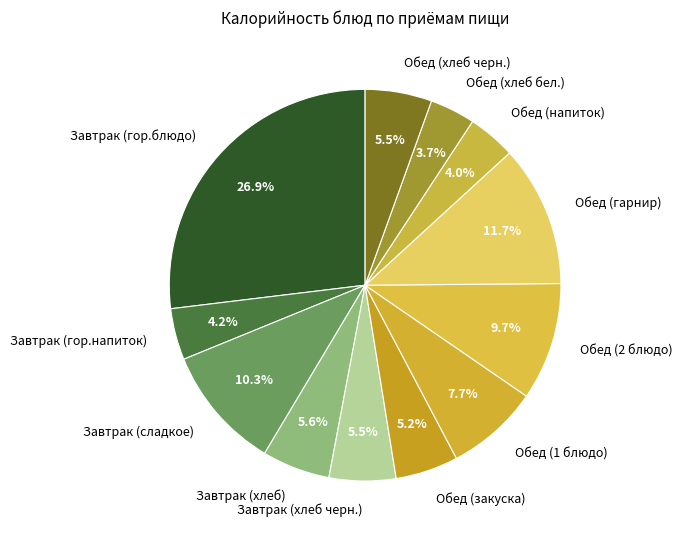

What is the ratio of the value at Обед (2 блюдо) to the value at Обед (1 блюдо)?

1.3